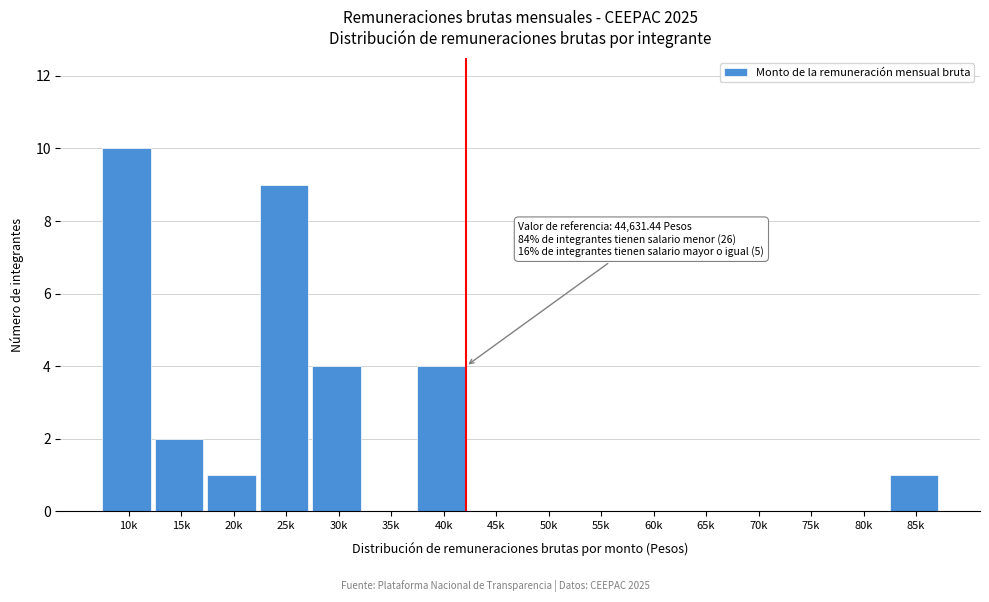

Reading left to right, list all the values displayed in this chart.

10k=10	15k=2	20k=1	25k=9	30k=4	35k=0	40k=4	45k=0	50k=0	55k=0	60k=0	65k=0	70k=0	75k=0	80k=0	85k=1